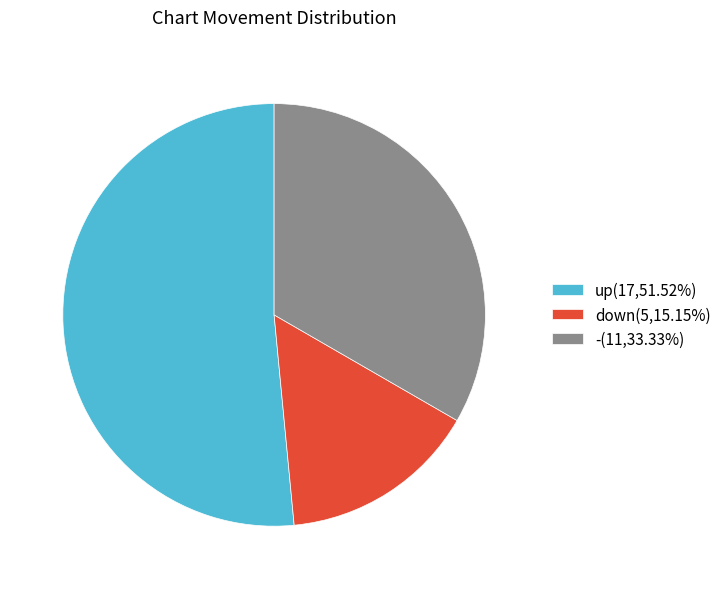

Approximately how many times larger is the value at up(17,51.52%) compared to down(5,15.15%)?

3.4